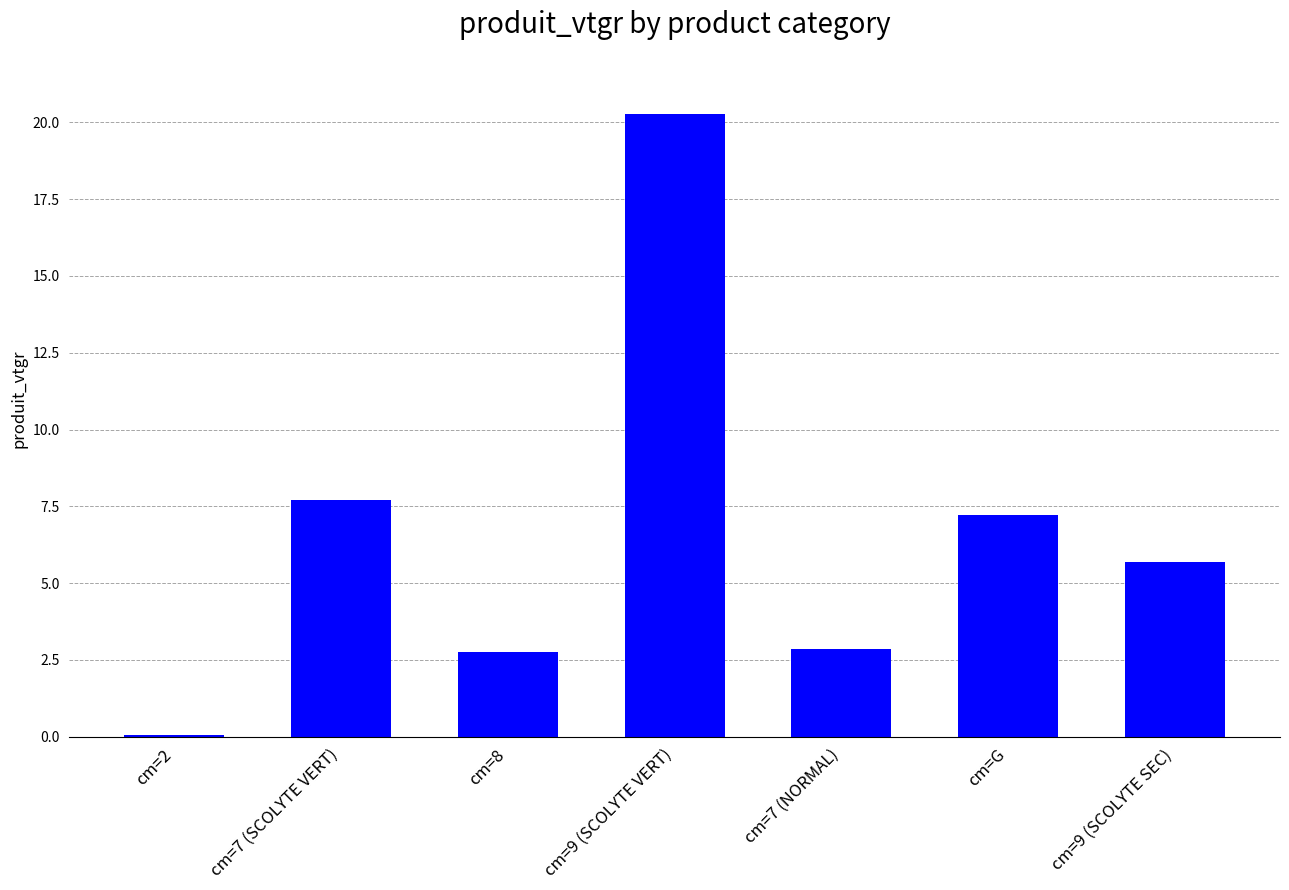

What is the ratio of the value at cm=8 to the value at cm=7 (NORMAL)?

1.0